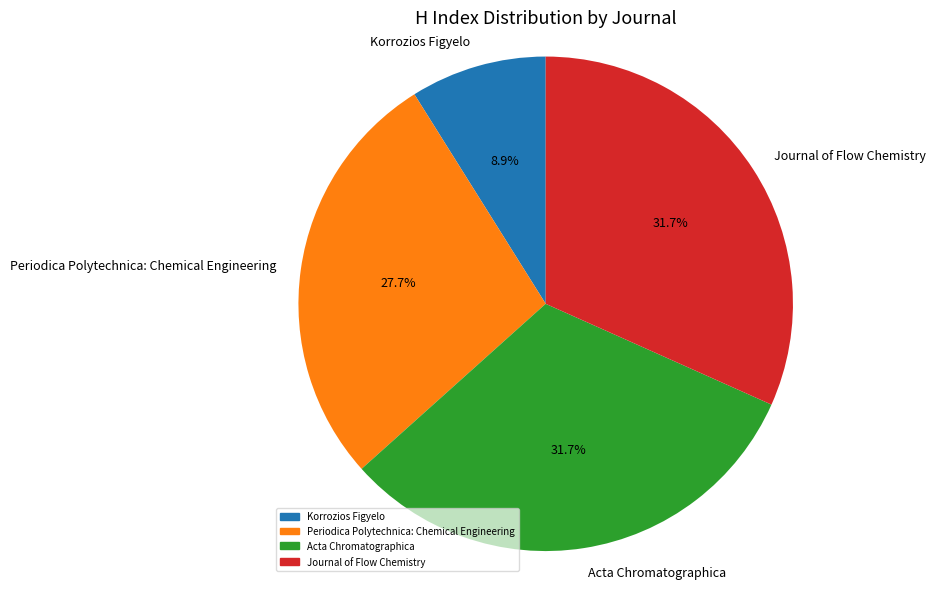

What is the total percentage of Journal of Flow Chemistry and Periodica Polytechnica: Chemical Engineering?

59.4%